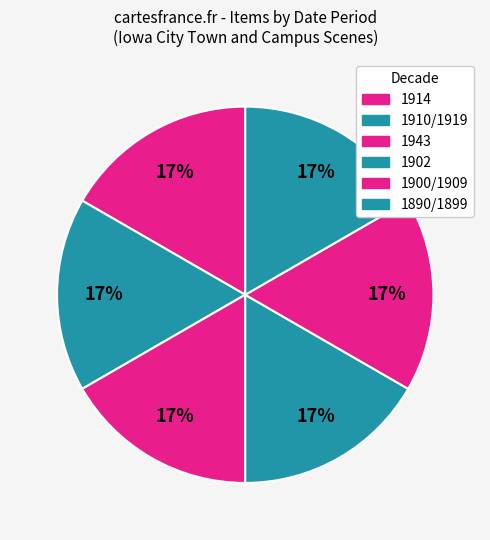

Approximately how many times larger is the value at 1890/1899 compared to 1914?

1.0